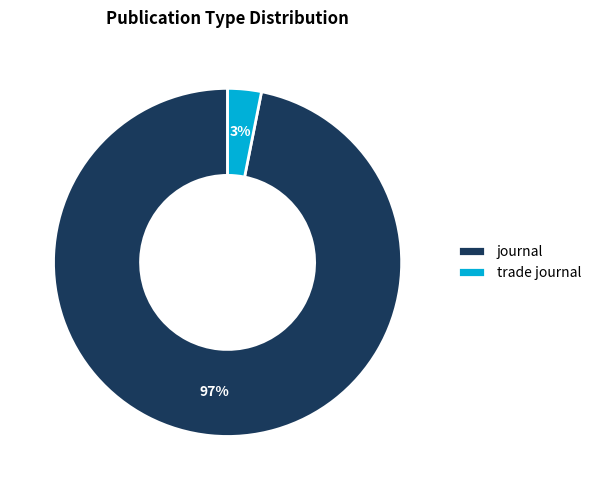

To the nearest percent, what portion does journal represent?

97%